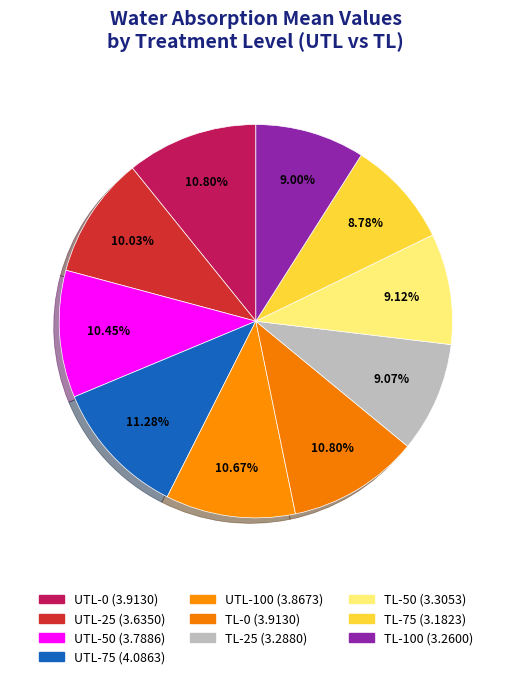

How many segments does this pie chart have?

10